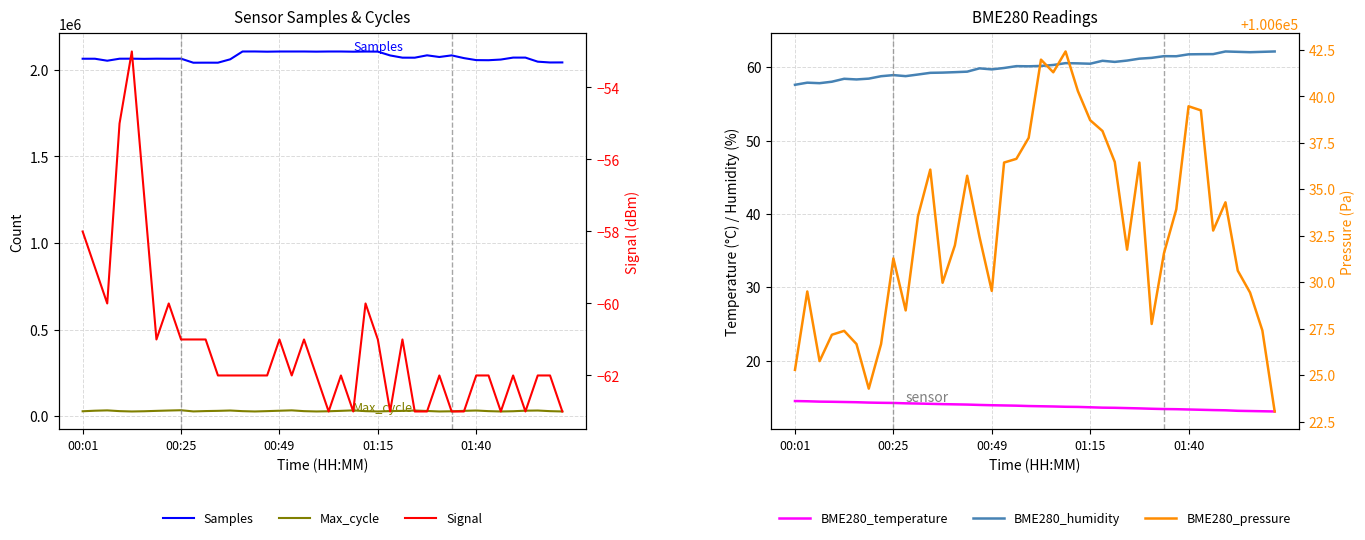

True or false: BME280_temperature has more than 0 interior local peaks.

False